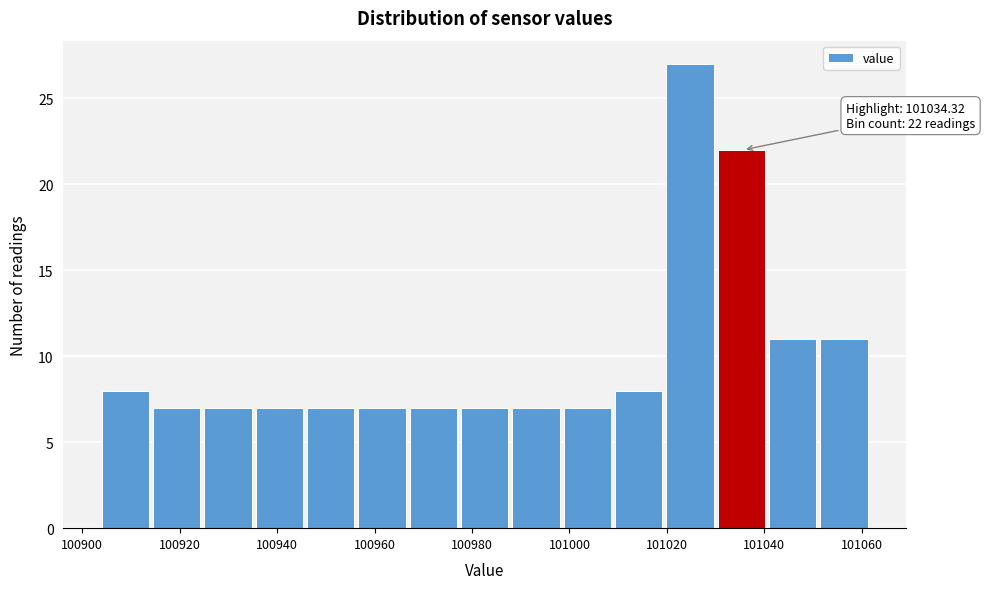

Over which range of the x-axis is the bar tallest?

101020 to 101030